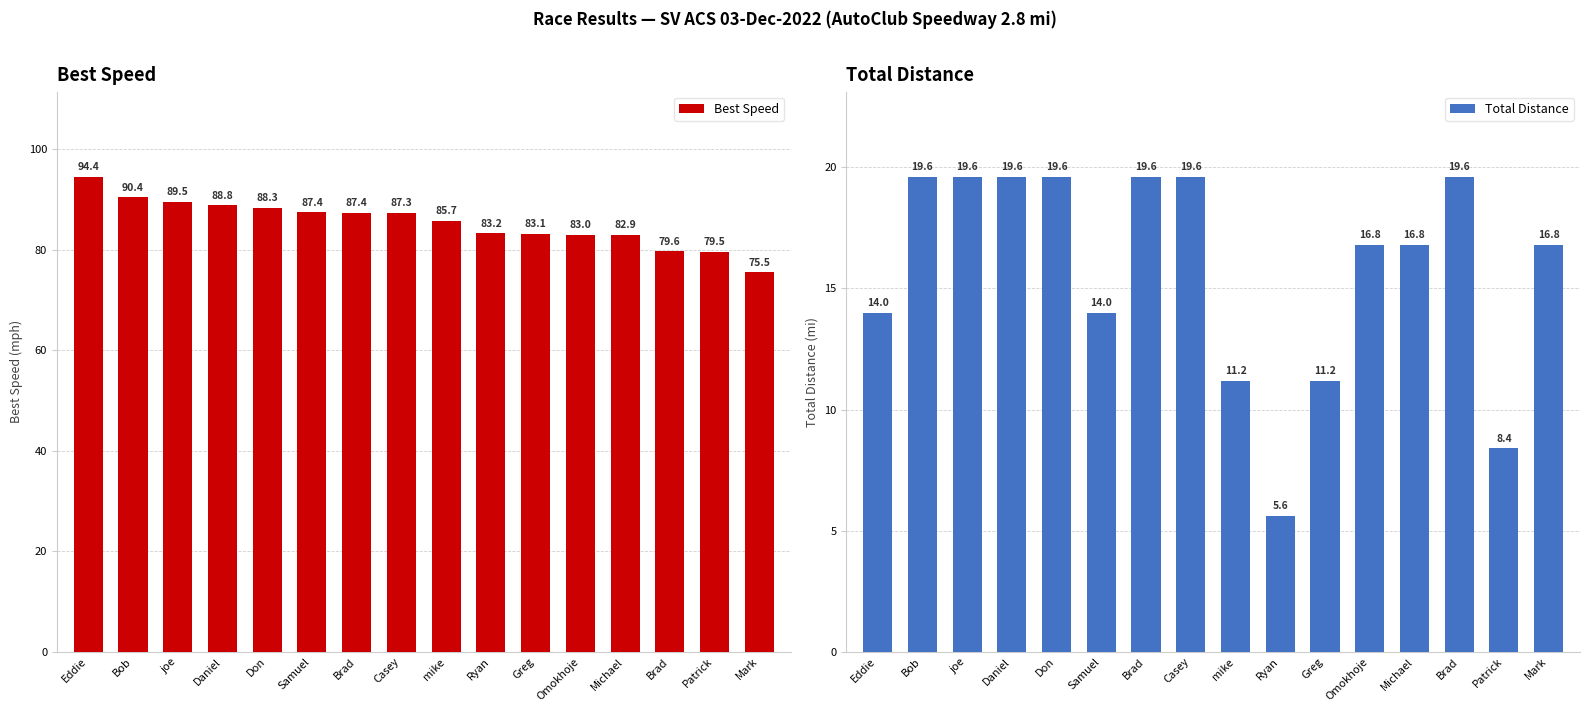

How many data points does each series have?

16